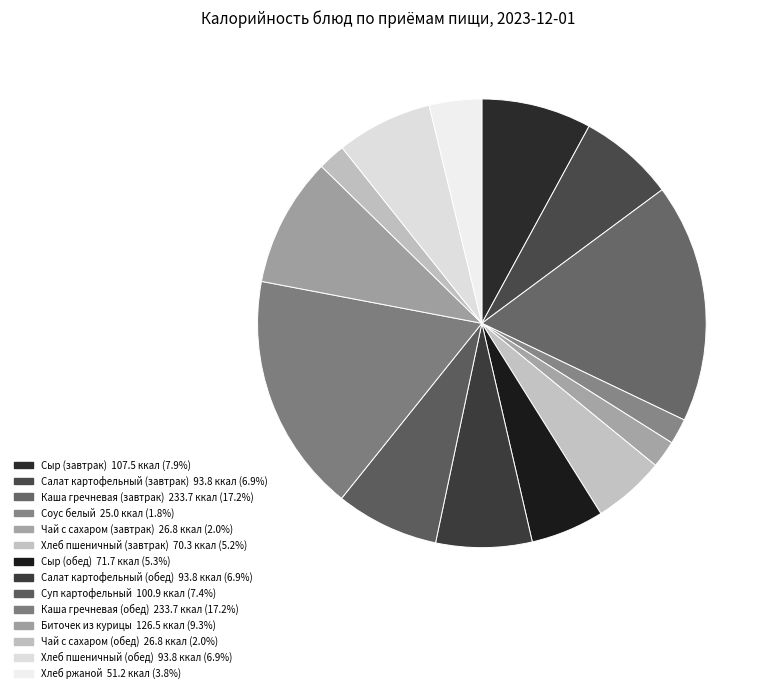

True or false: Хлеб пшеничный (обед) accounts for 7% of the total.

True